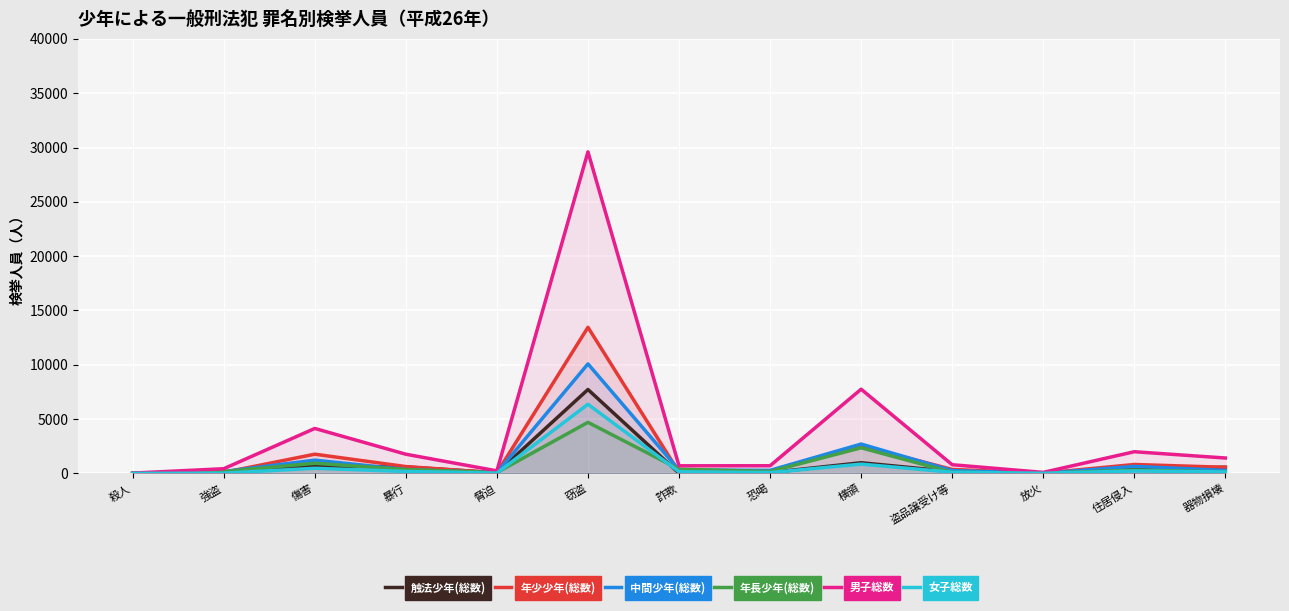

After their last crossing, which series has the higher values: 年少少年(総数) or 中間少年(総数)?

年少少年(総数)